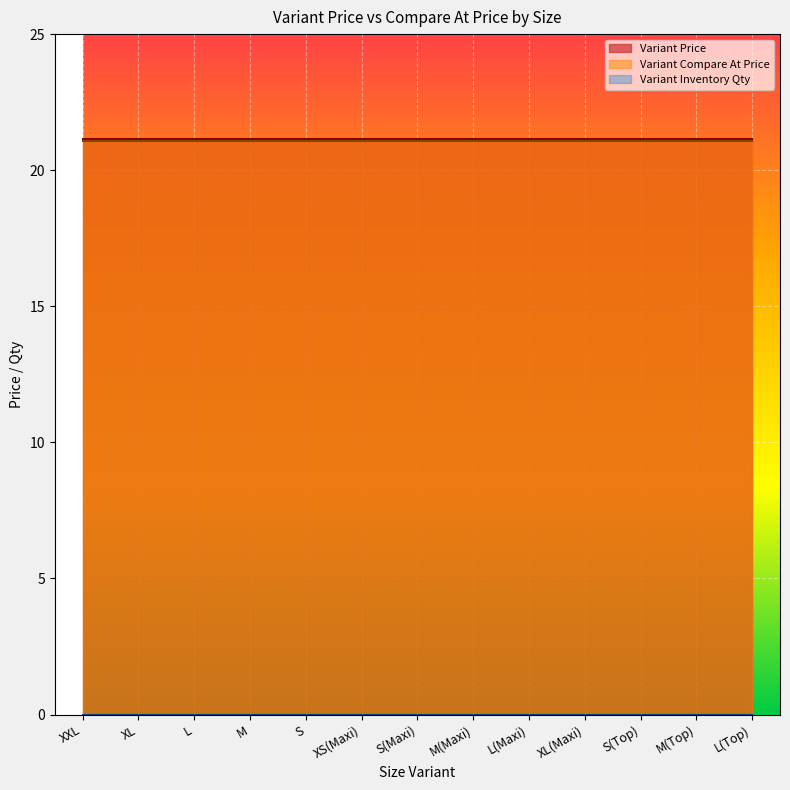

What is the label of the 2nd point from the left?

XL